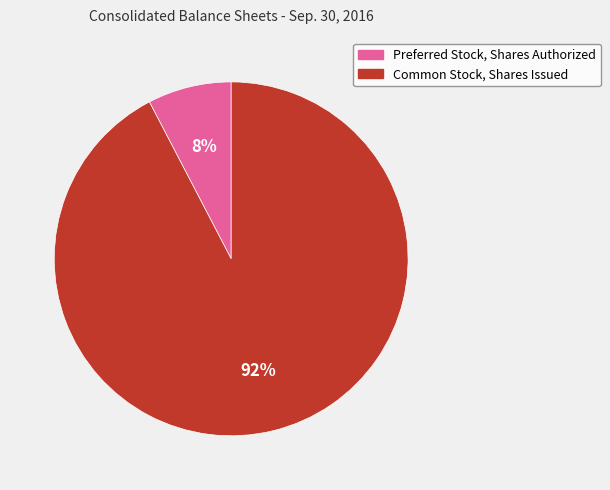

To the nearest percent, what portion does Preferred Stock, Shares Authorized represent?

8%